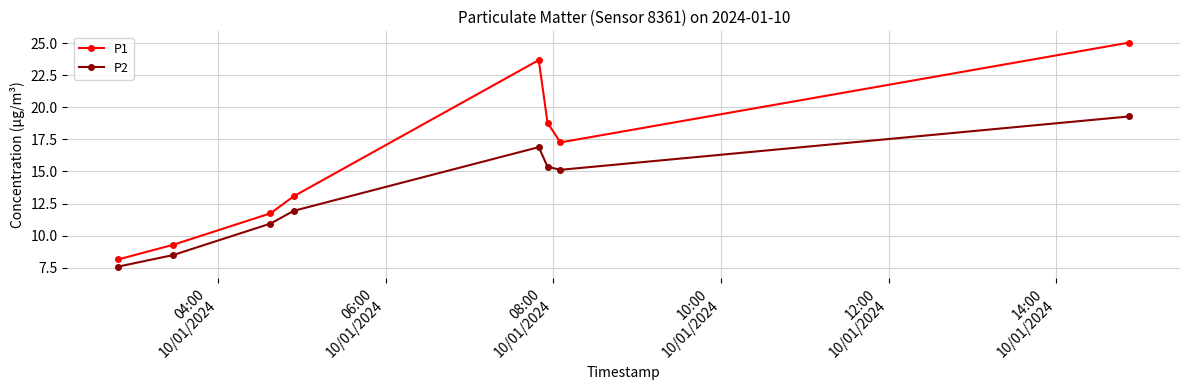

What is the smallest value displayed?

7.6